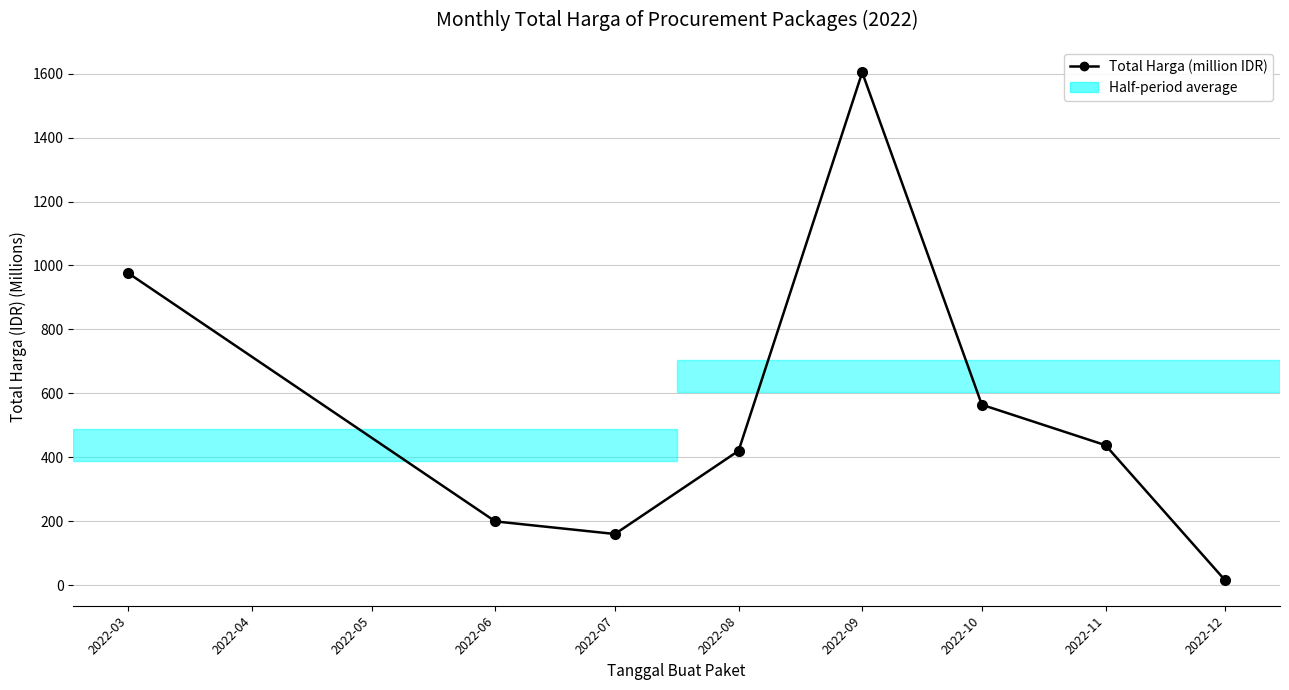

Which label corresponds to the smallest value in the chart?

2022-12